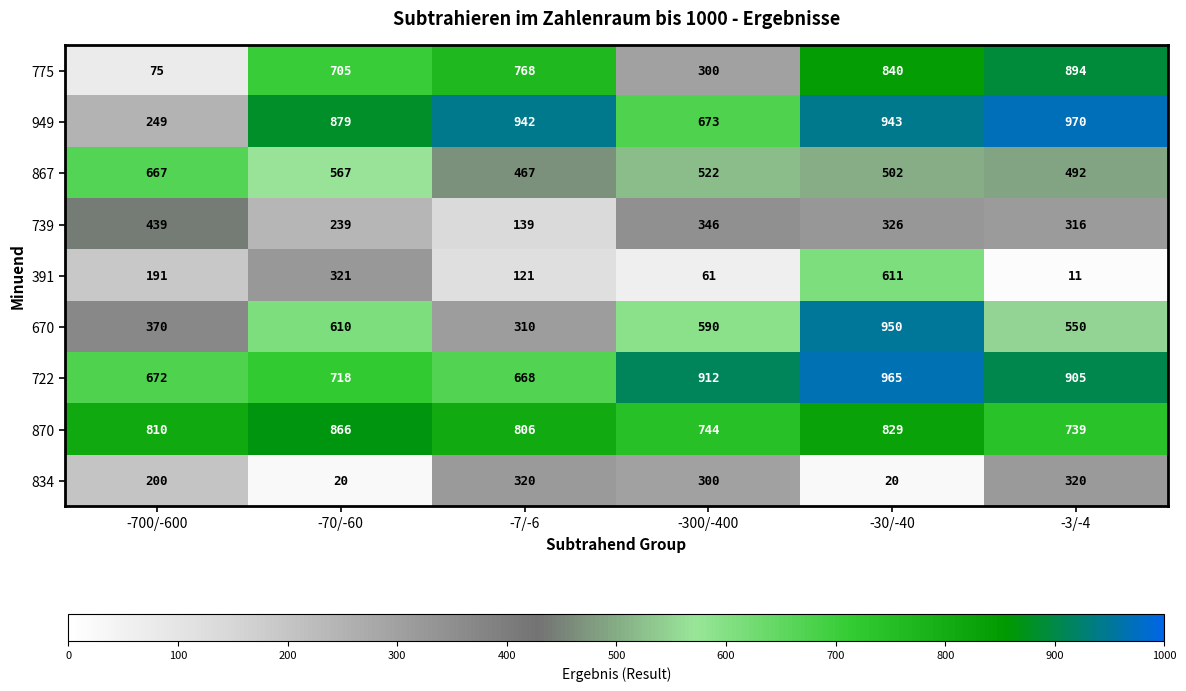

At -3/-4, list the series in order from smallest to largest.

391, 739, 834, 867, 670, 870, 775, 722, 949